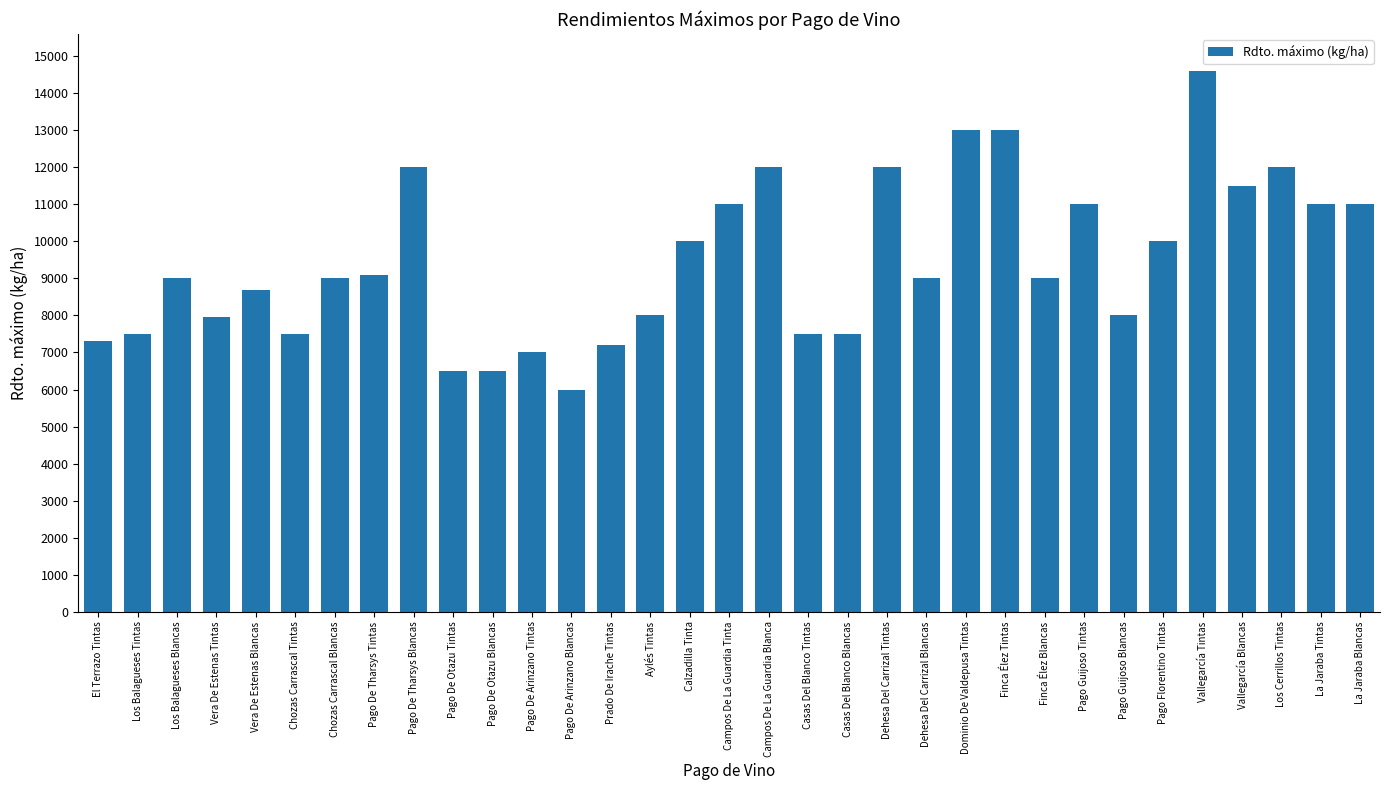

Which has a higher value, Aylés Tintas or Pago De Tharsys Tintas?

Pago De Tharsys Tintas